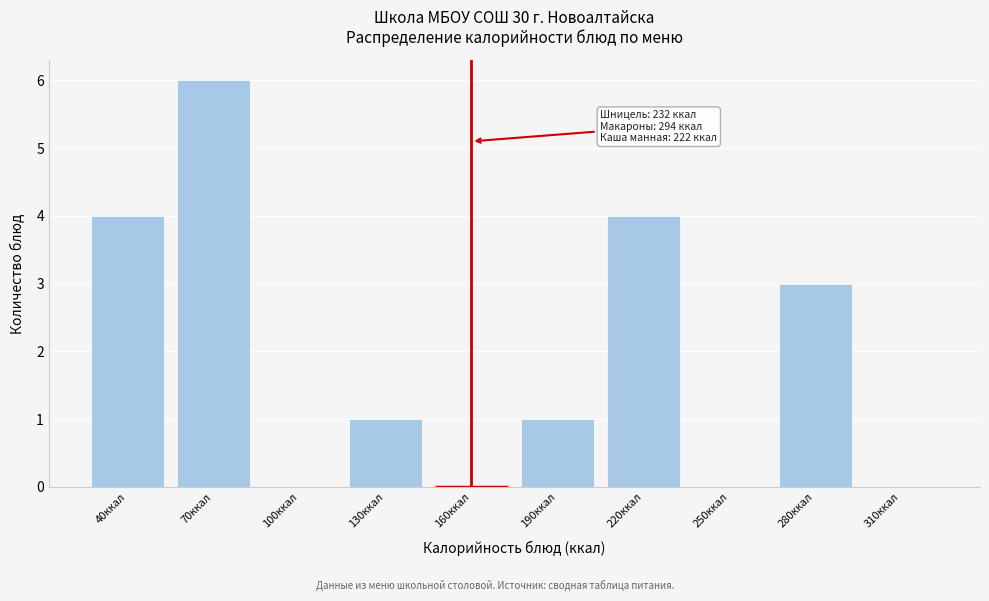

Reading left to right, extract all data points from this chart.

40ккал=4	70ккал=6	100ккал=0	130ккал=1	160ккал=0	190ккал=1	220ккал=4	250ккал=0	280ккал=3	310ккал=0